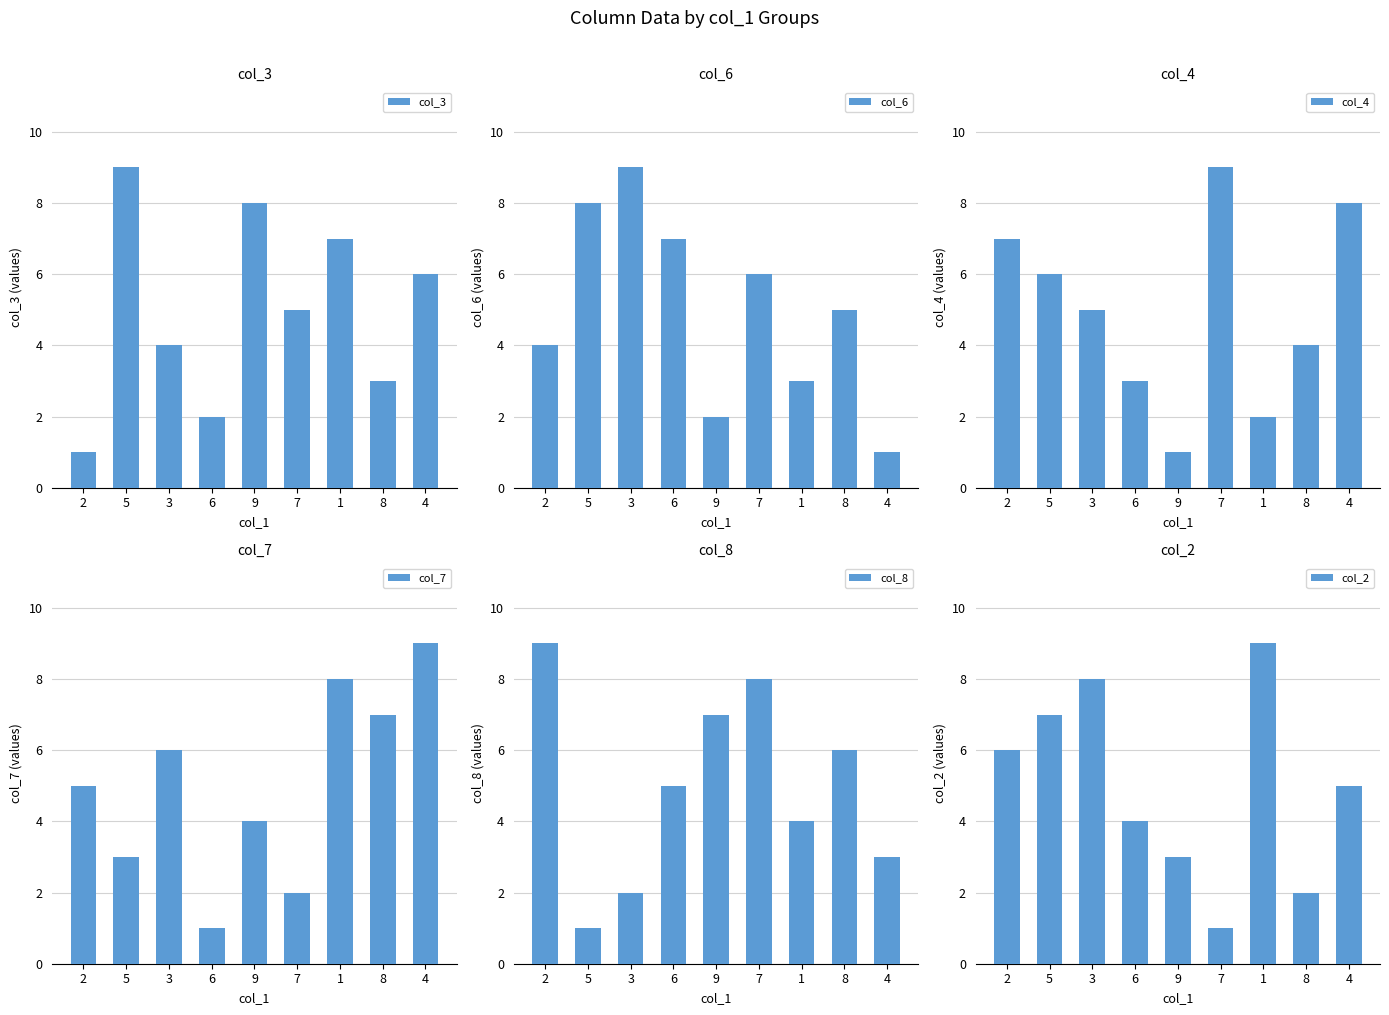

List the labels in order of col_3 value, largest first.

5, 9, 1, 4, 7, 3, 8, 6, 2